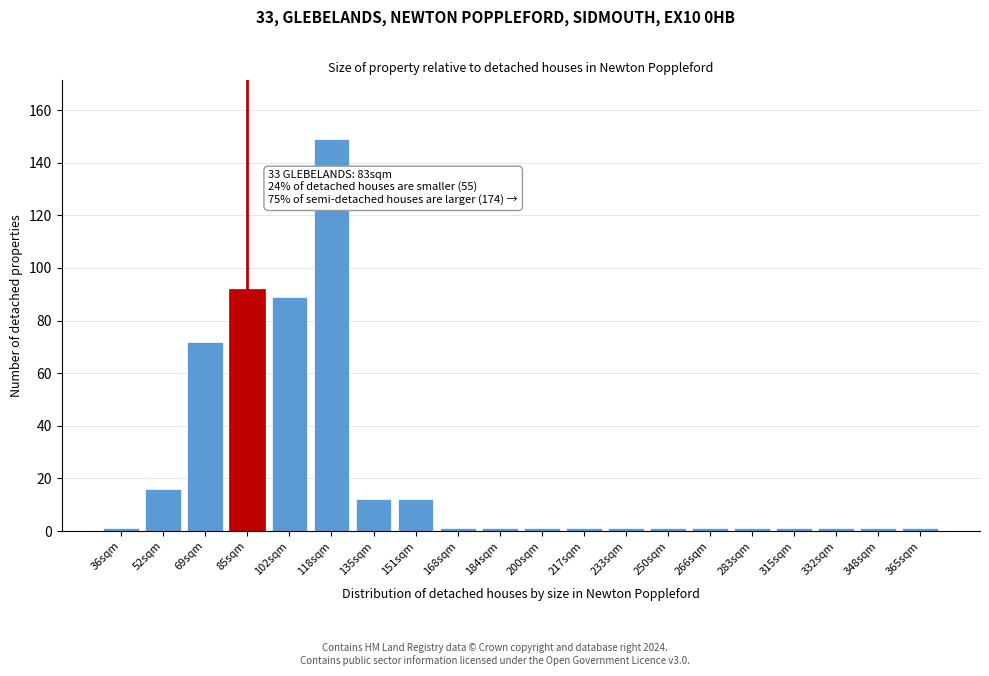

Reading left to right, list all the values displayed in this chart.

1	16	72	92	89	149	12	12	1	1	1	1	1	1	1	1	1	1	1	1